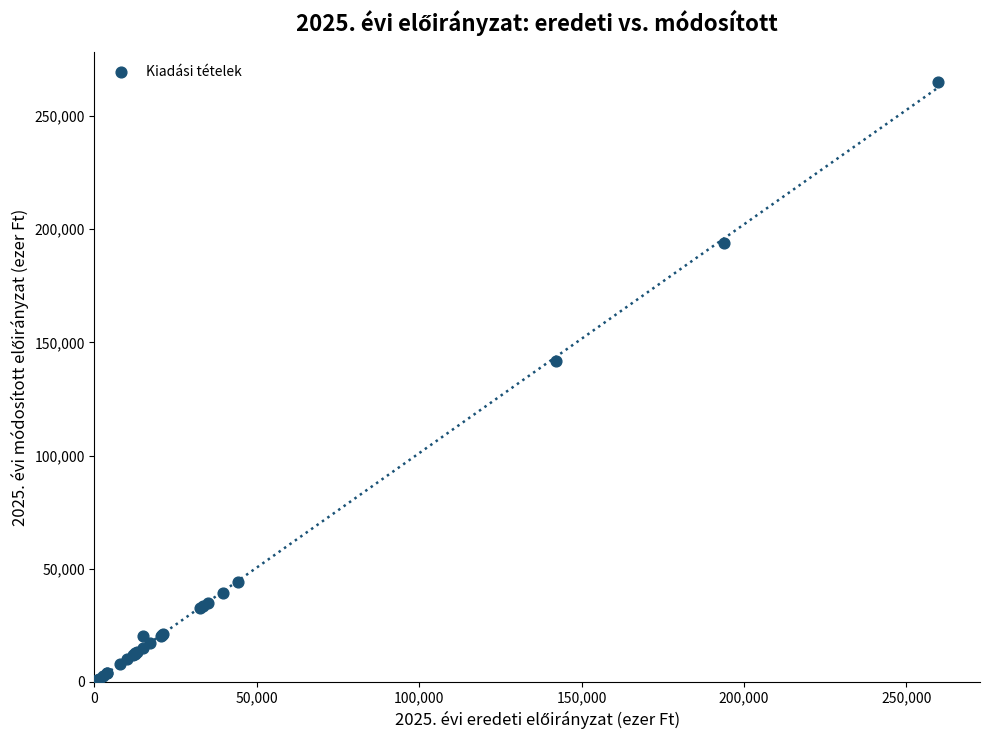

What Y value in the scatter plot is closest to 132523?

141959